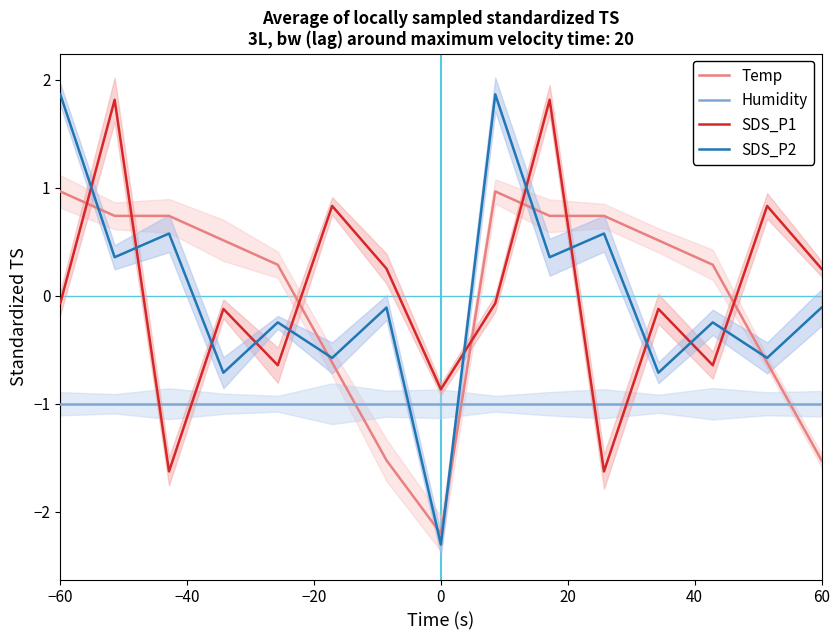

Is it true that SDS_P1 equals -0.1 at −60?

True